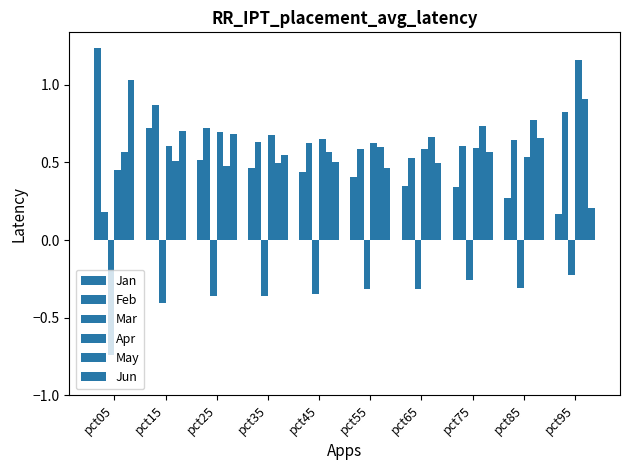

What is the difference between the Apr values at pct35 and pct05?

0.2